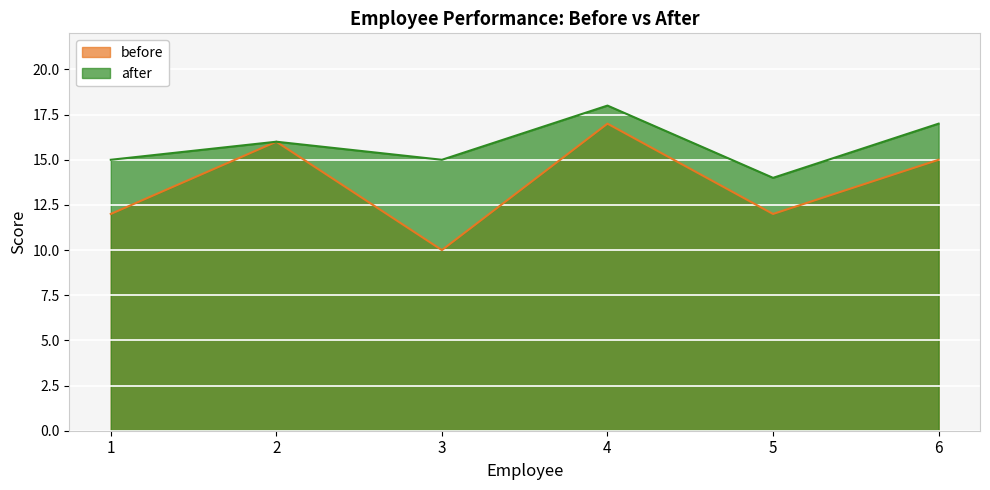

What is the difference between the before values at 3 and 2?

6